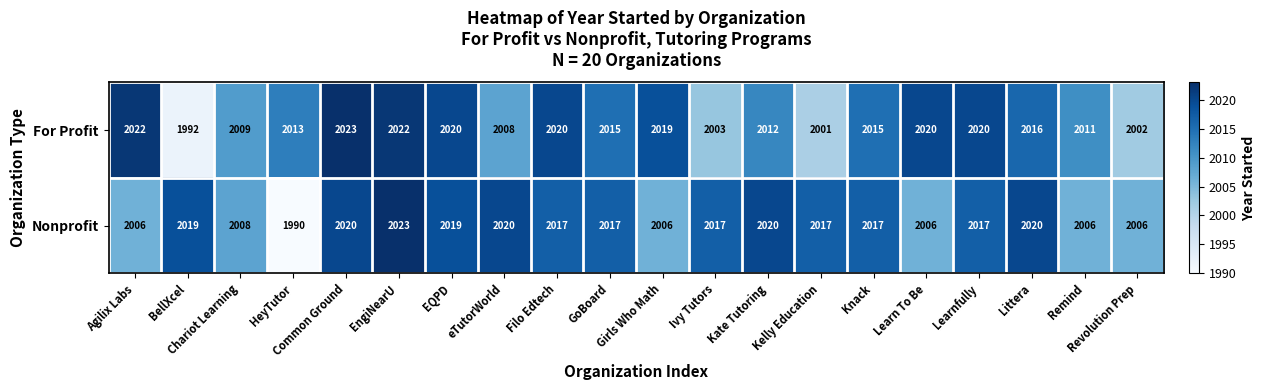

Which series has the largest range (max minus min)?

Nonprofit